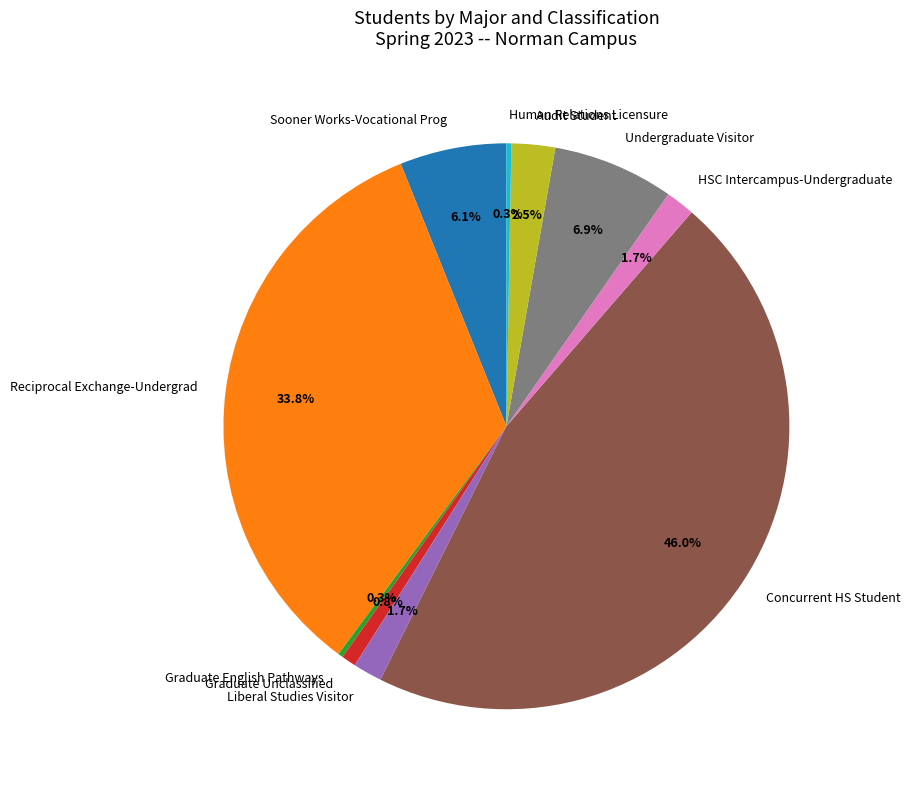

Is there a majority slice in this chart?

No